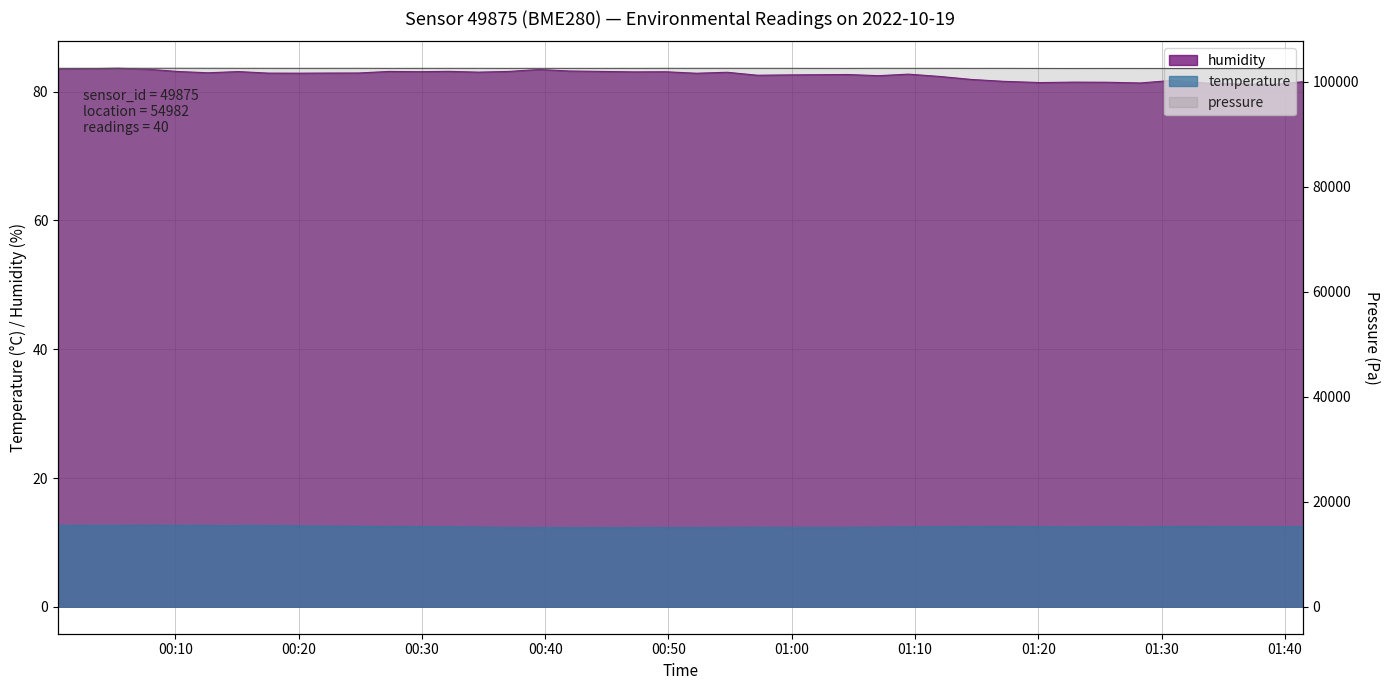

What is the difference between the highest and lowest values at 2022-10-19T00:41:55?

70.9